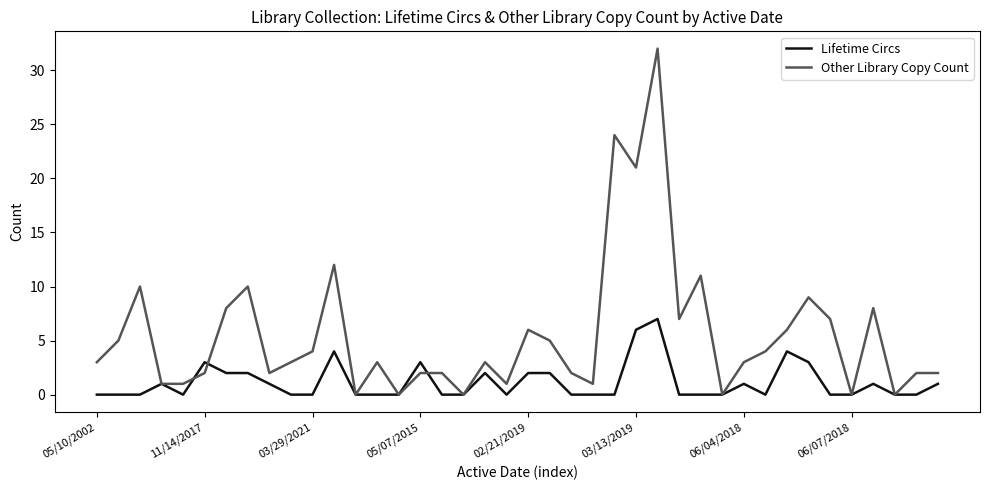

Does the chart display data point markers on the line(s)?

No